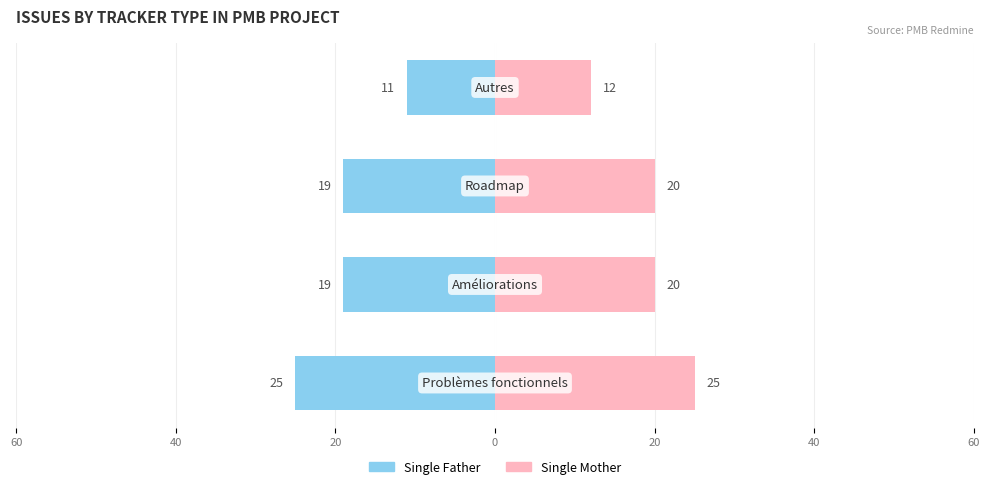

Count the number of data series in this chart.

2